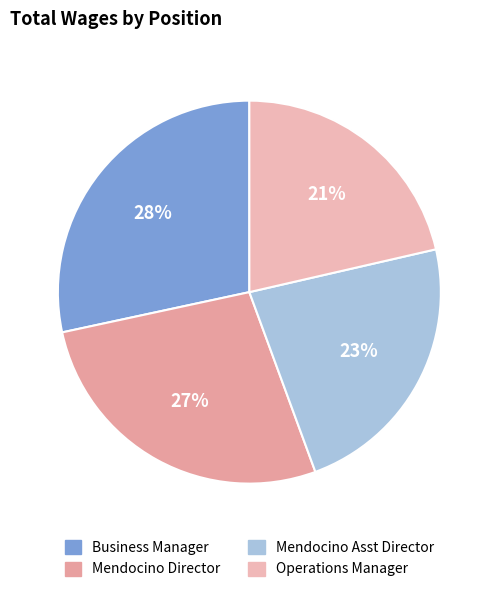

To the nearest percent, what percentage of the pie is Operations Manager?

21%